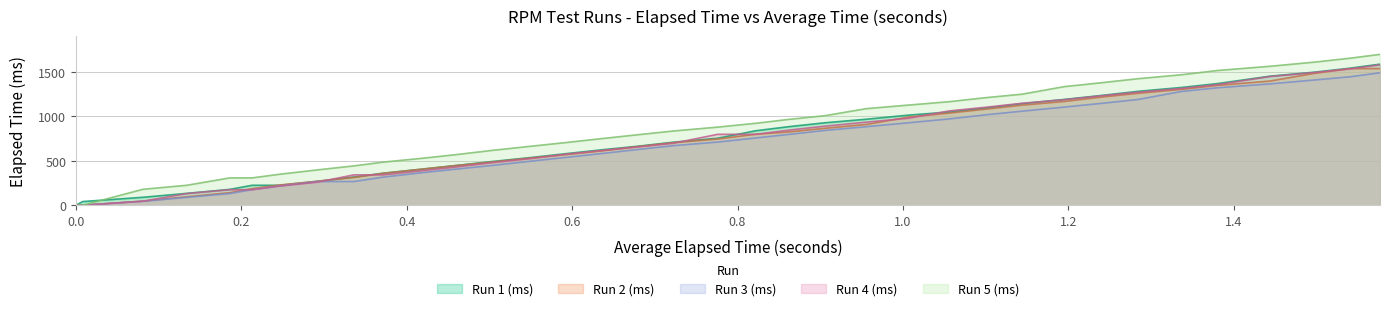

Rank the series by their maximum value, from highest to lowest.

Run 5 (ms), Run 1 (ms), Run 4 (ms), Run 2 (ms), Run 3 (ms)